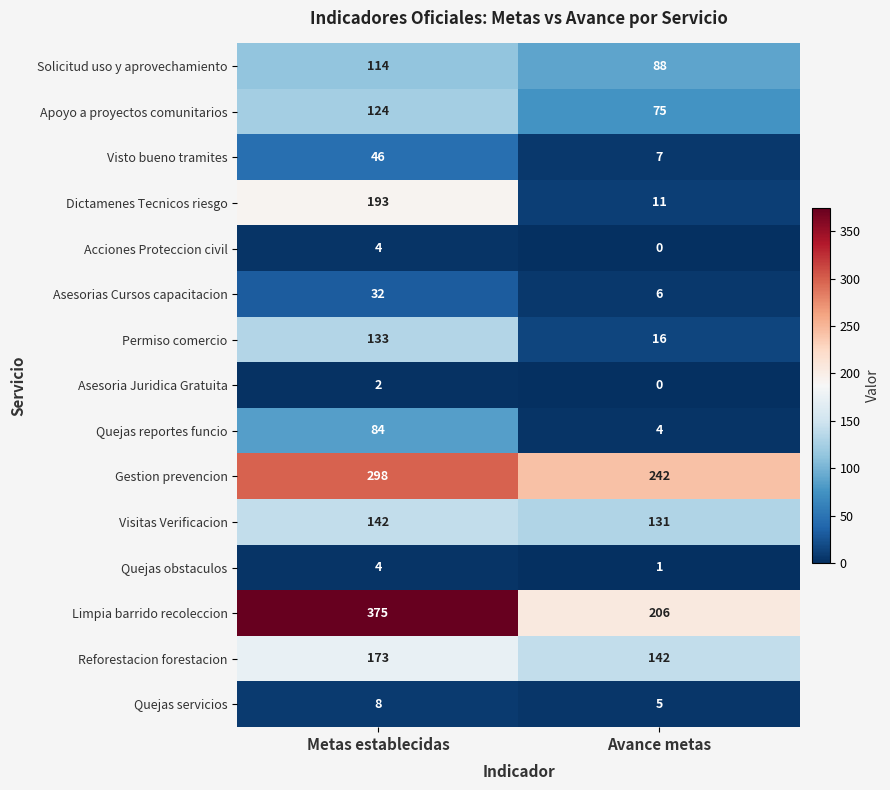

What is the approximate value of Solicitud uso y aprovechamiento at Metas establecidas?

114